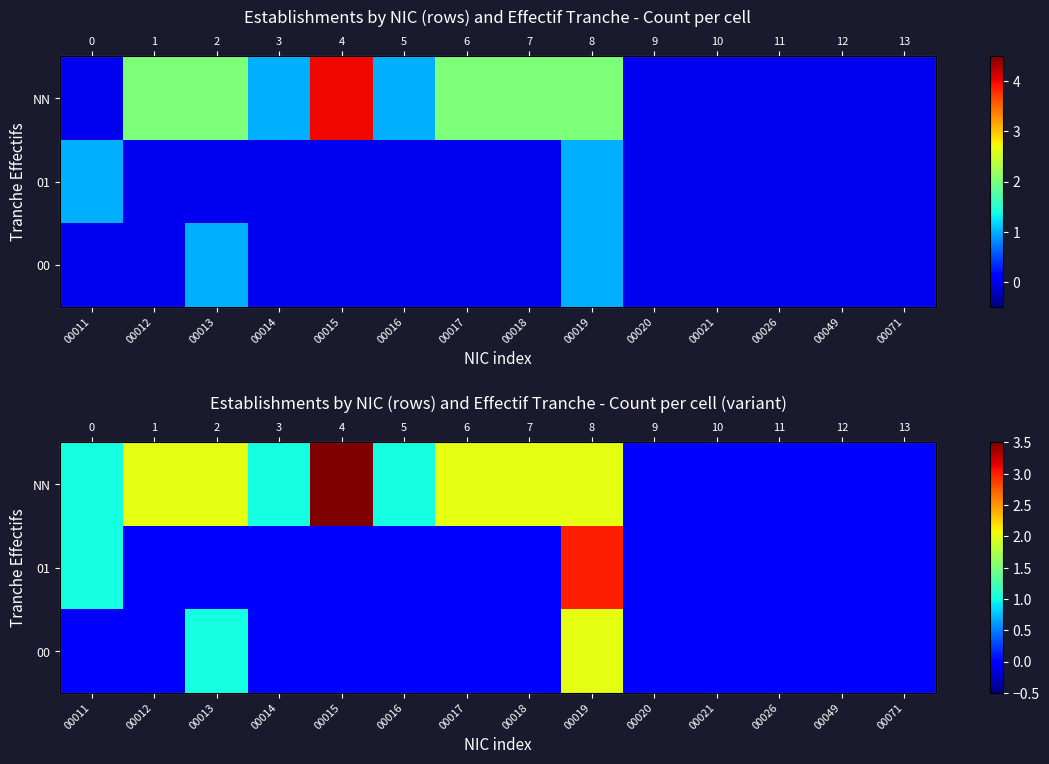

What is the difference between the second highest and second lowest values in the NN series?

2